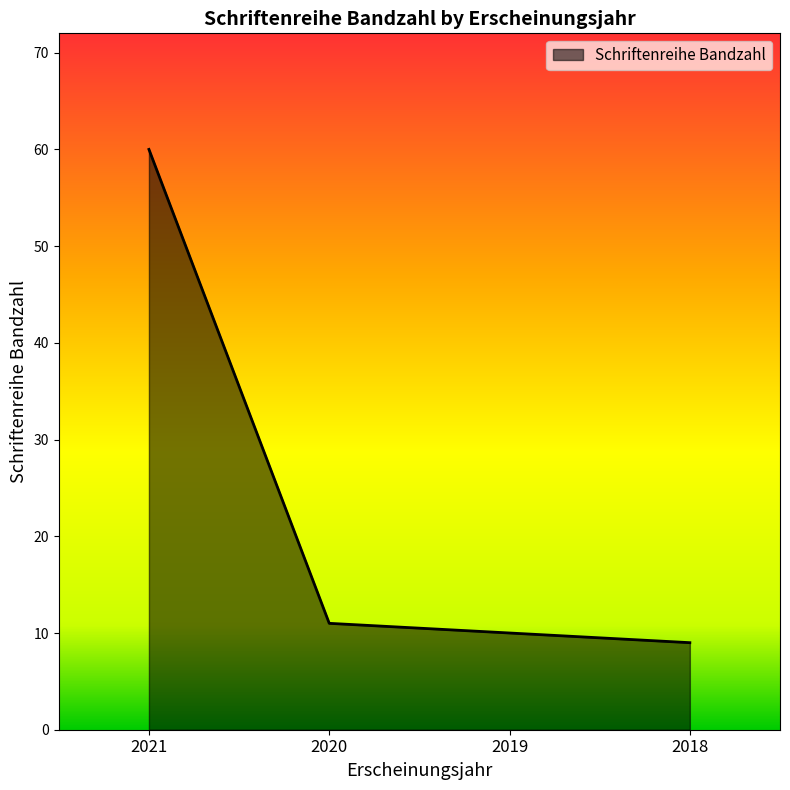

Approximately how many times larger is the value at 2020 compared to 2019?

1.1